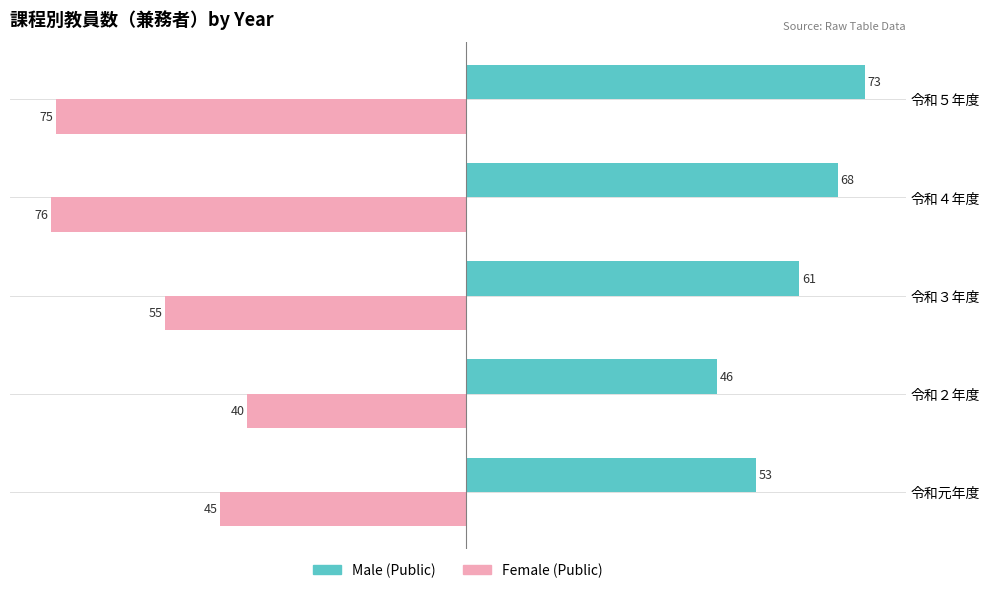

List the labels in order of Female (Public) value, largest first.

令和２年度, 令和元年度, 令和３年度, 令和５年度, 令和４年度